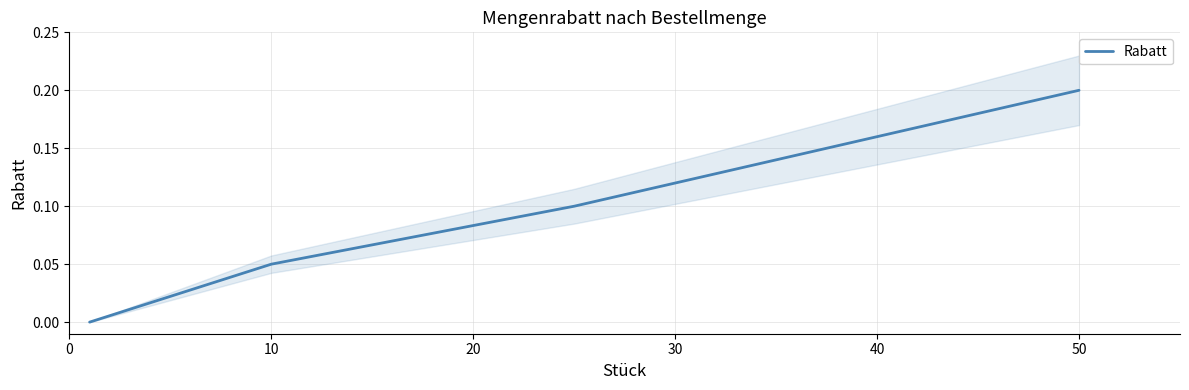

How many values are above zero?

3